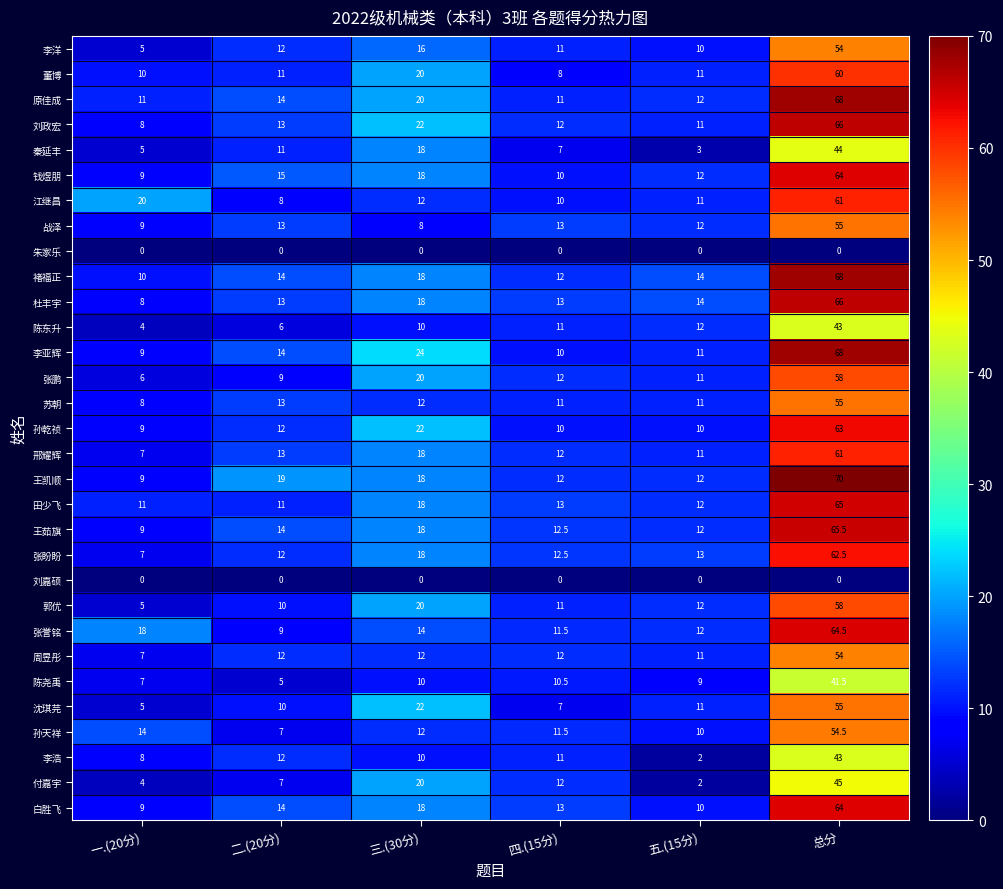

Where does the 田少飞 series first go above 13?

三.(30分)